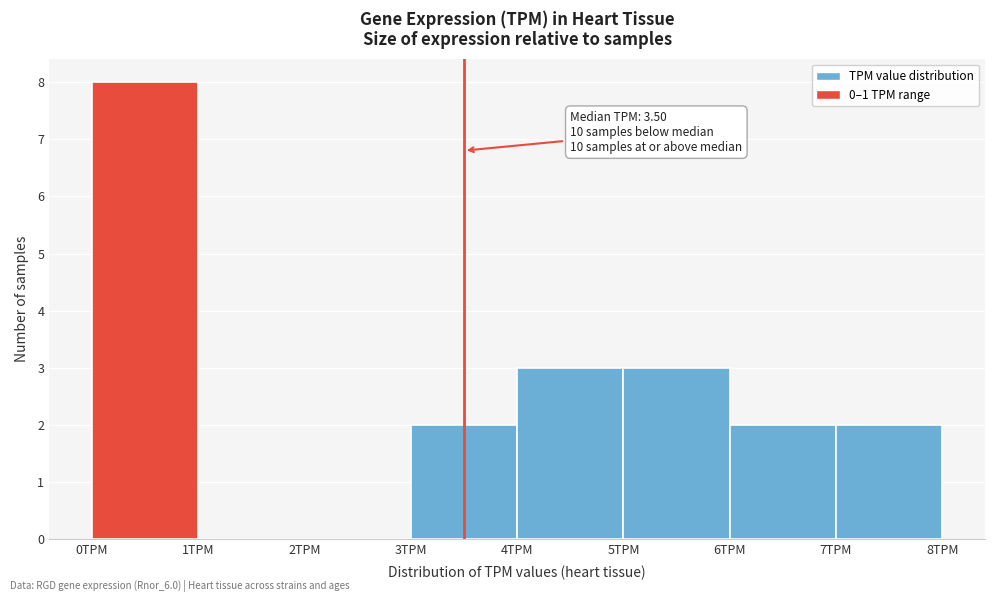

Over which range of the x-axis is the bar tallest?

0 to 1